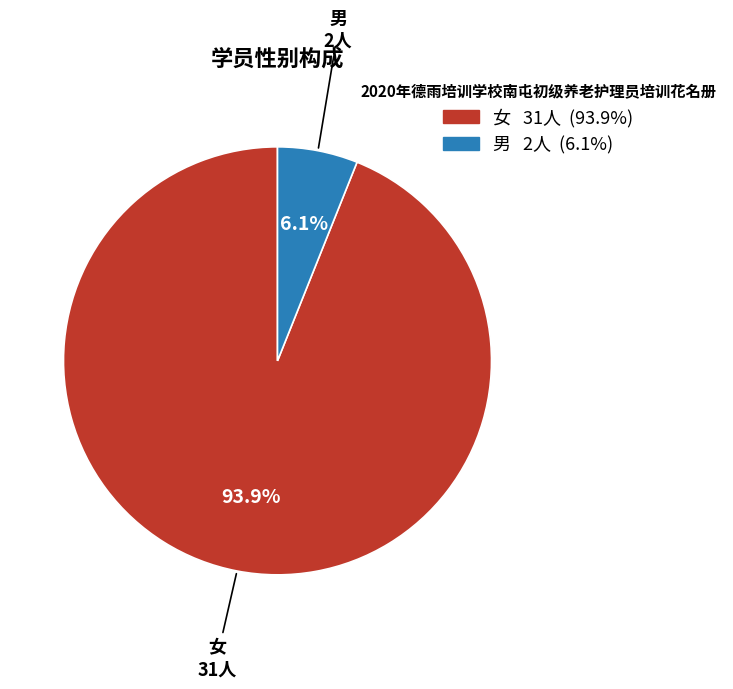

Which category has the biggest portion of the pie?

女